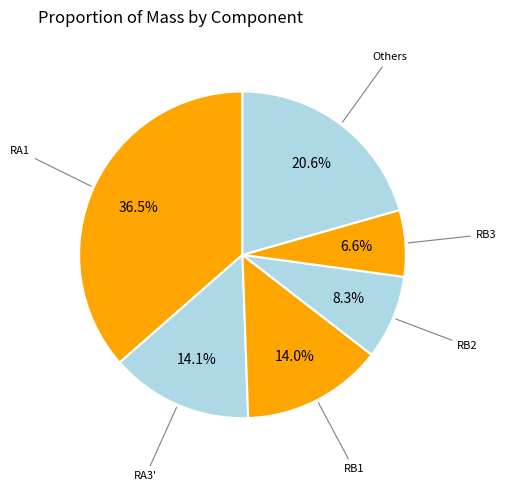

How many slices are in this pie chart?

6